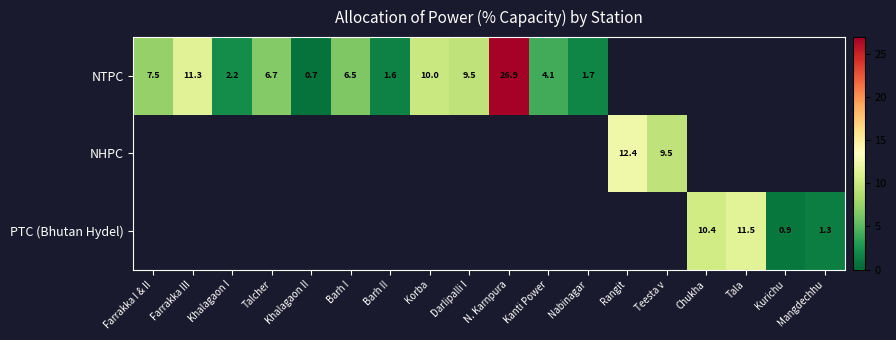

How many data points in NTPC are above 10?

2